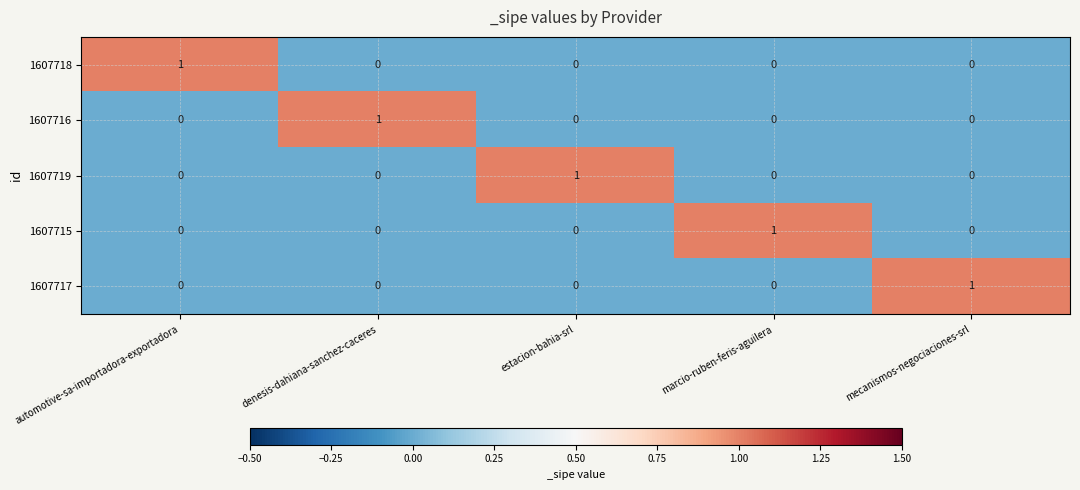

What is the total value across all series at estacion-bahia-srl?

1